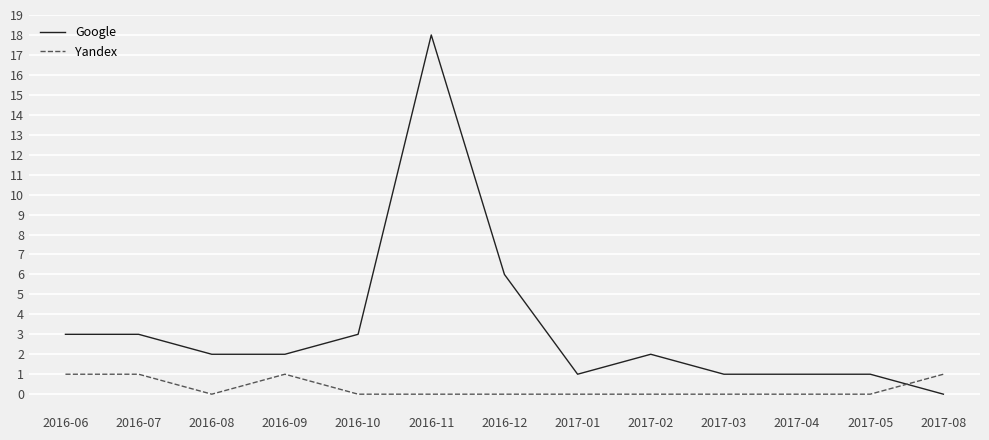

How many intersections are there between Yandex and Google?

1